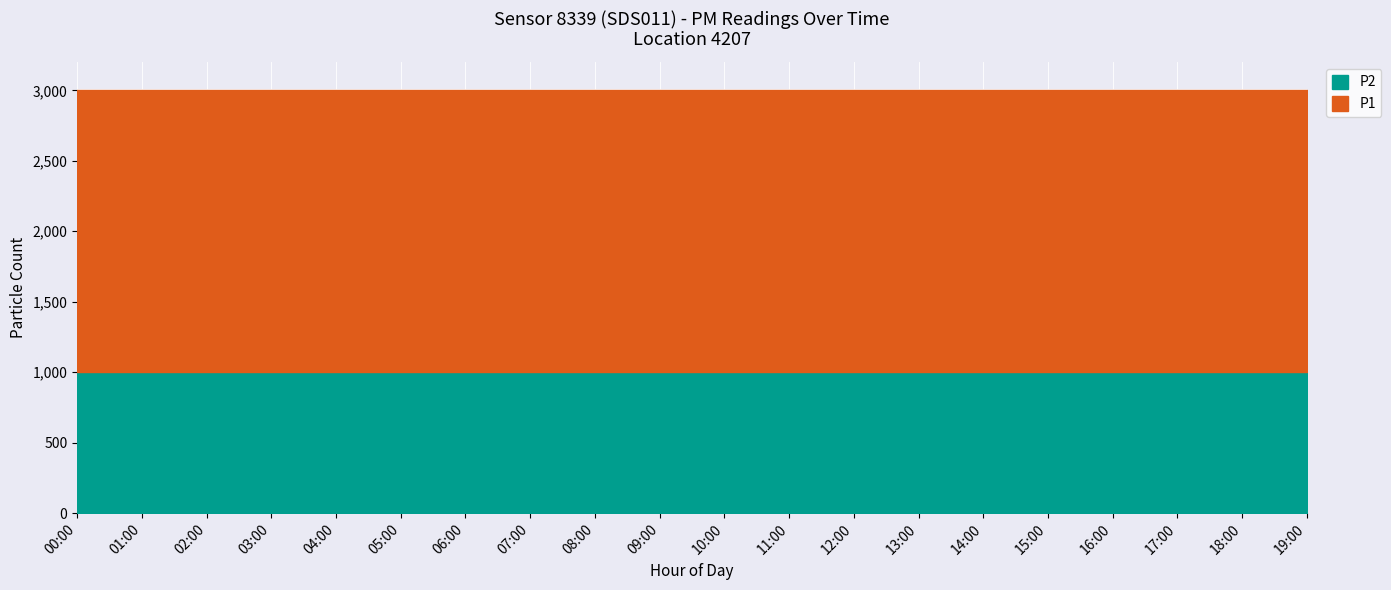

True or false: P1 and P2 intersect in this chart.

False